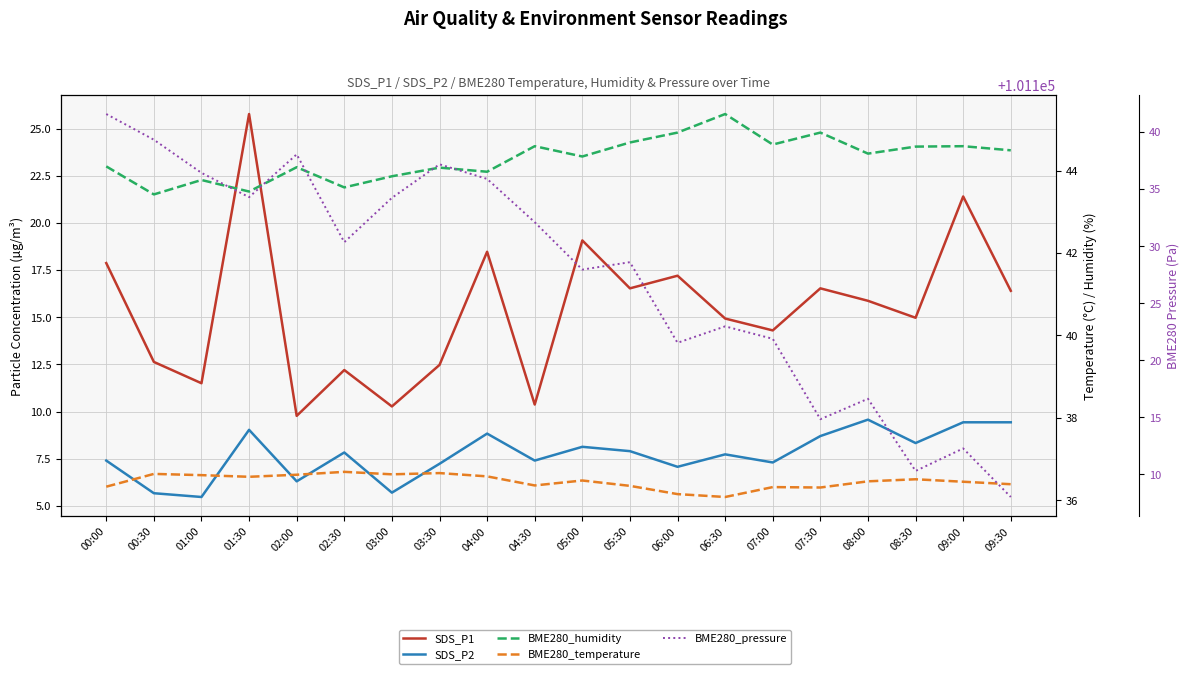

What is the difference between the SDS_P1 values at 08:00 and 00:00?

2.0